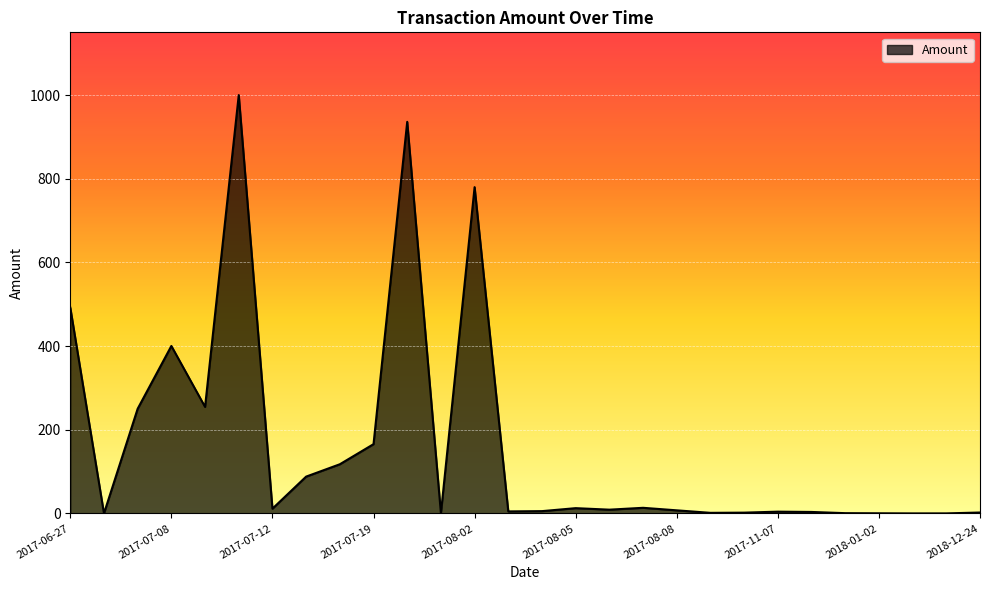

What is the maximum value shown in the chart?

1000.0